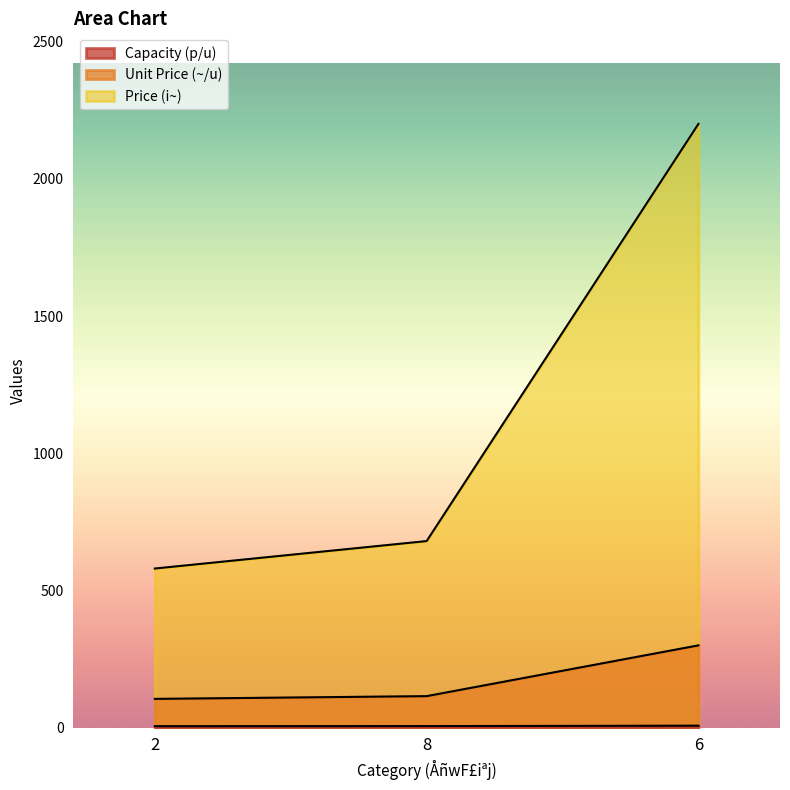

How many lines are shown in the chart?

3